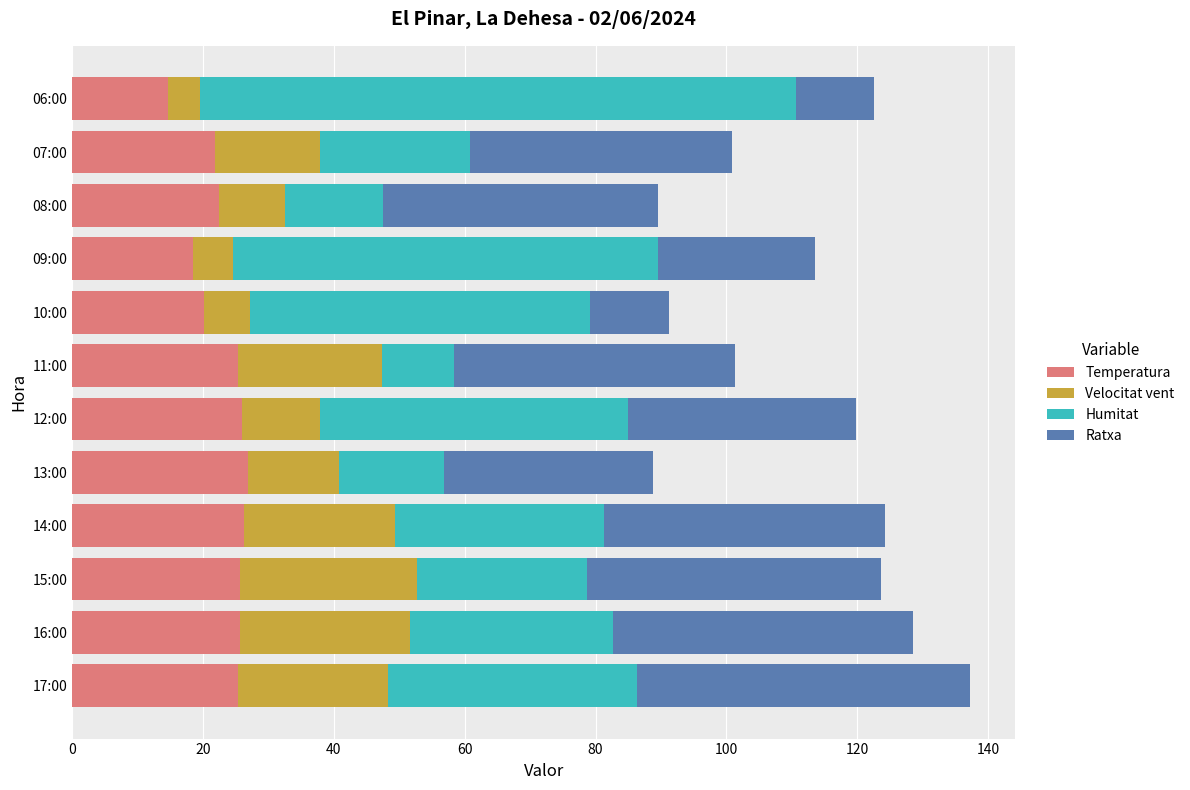

What is the sum of all Temperatura values?

278.5